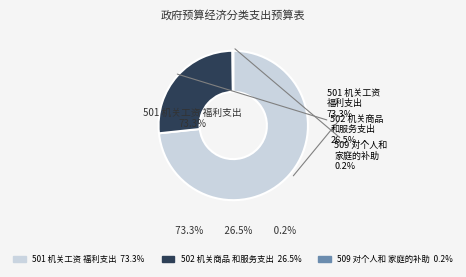

The 509 对个人和家庭的补助 slice represents 15% of the pie. True or false?

False